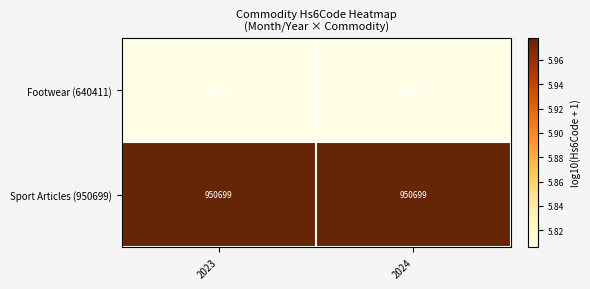

What is the greatest value displayed?

950699